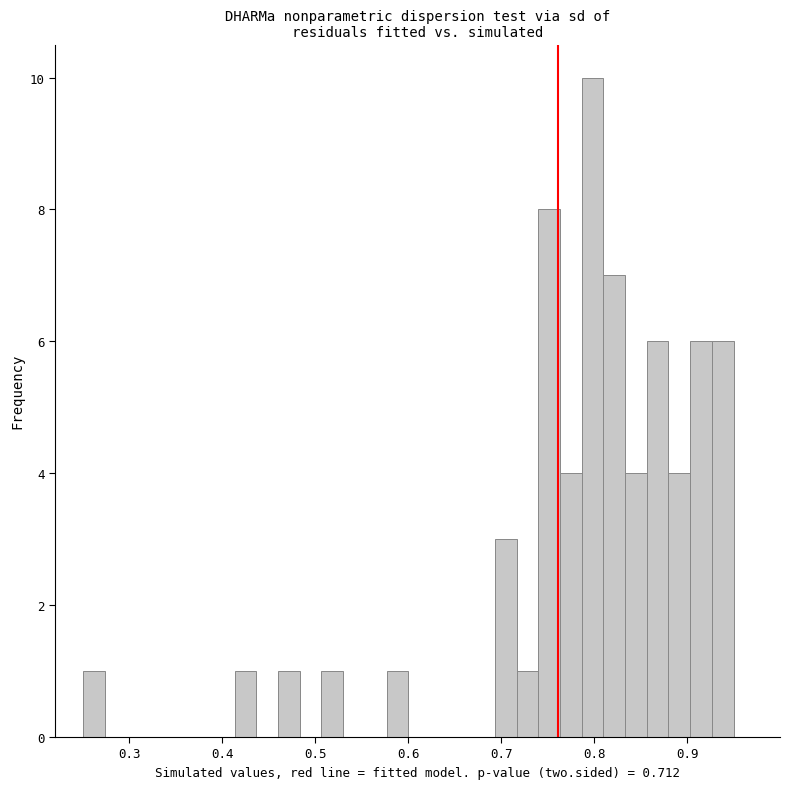

Around what value on the x-axis is the tallest bar? Give the approximate position of its centre, as read against the axis.

0.80